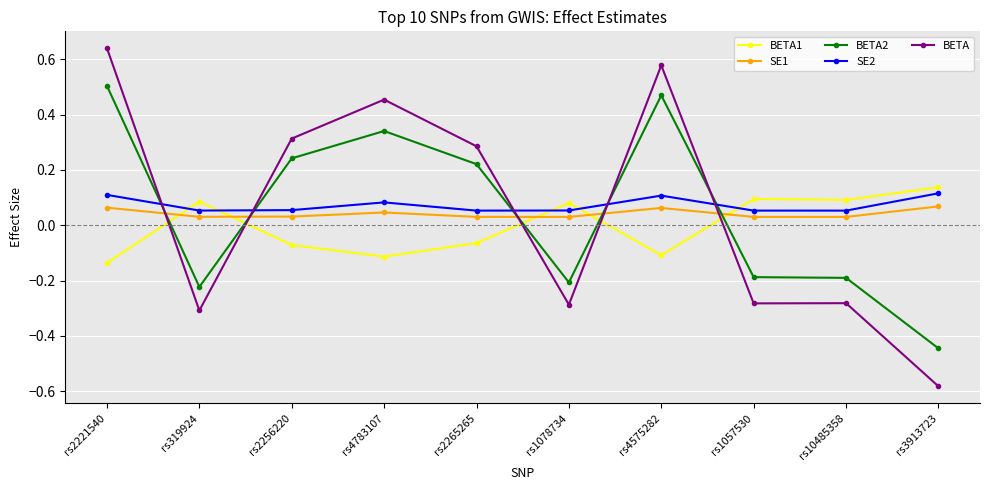

Where is the first local minimum for BETA2?

rs319924